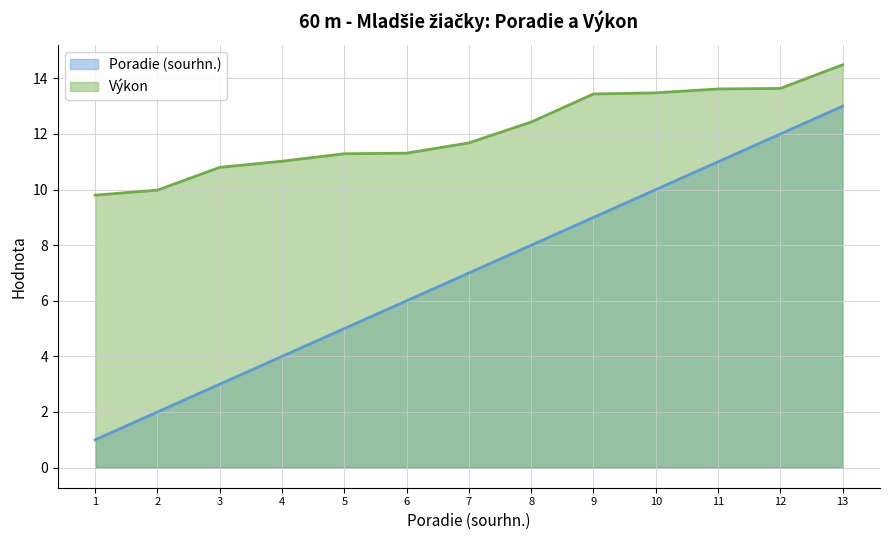

Between 6 and 7, which series saw the biggest shift?

Poradie (sourhn.)